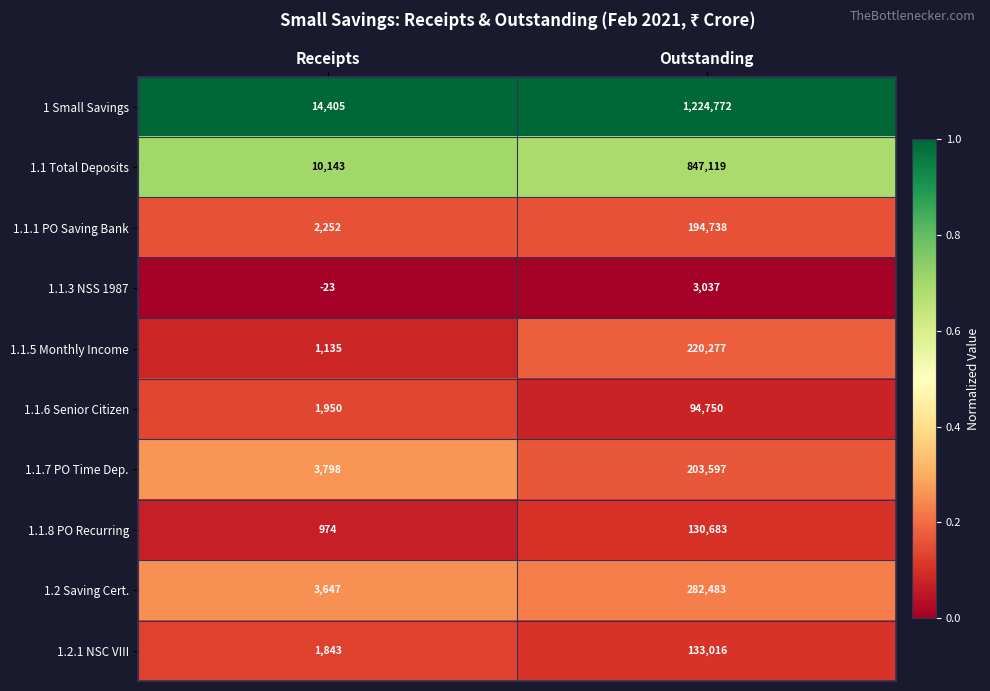

At Receipts, list the series in order from largest to smallest.

1 Small Savings, 1.1 Total Deposits, 1.1.7 PO Time Dep., 1.2 Saving Cert., 1.1.1 PO Saving Bank, 1.1.6 Senior Citizen, 1.2.1 NSC VIII, 1.1.5 Monthly Income, 1.1.8 PO Recurring, 1.1.3 NSS 1987